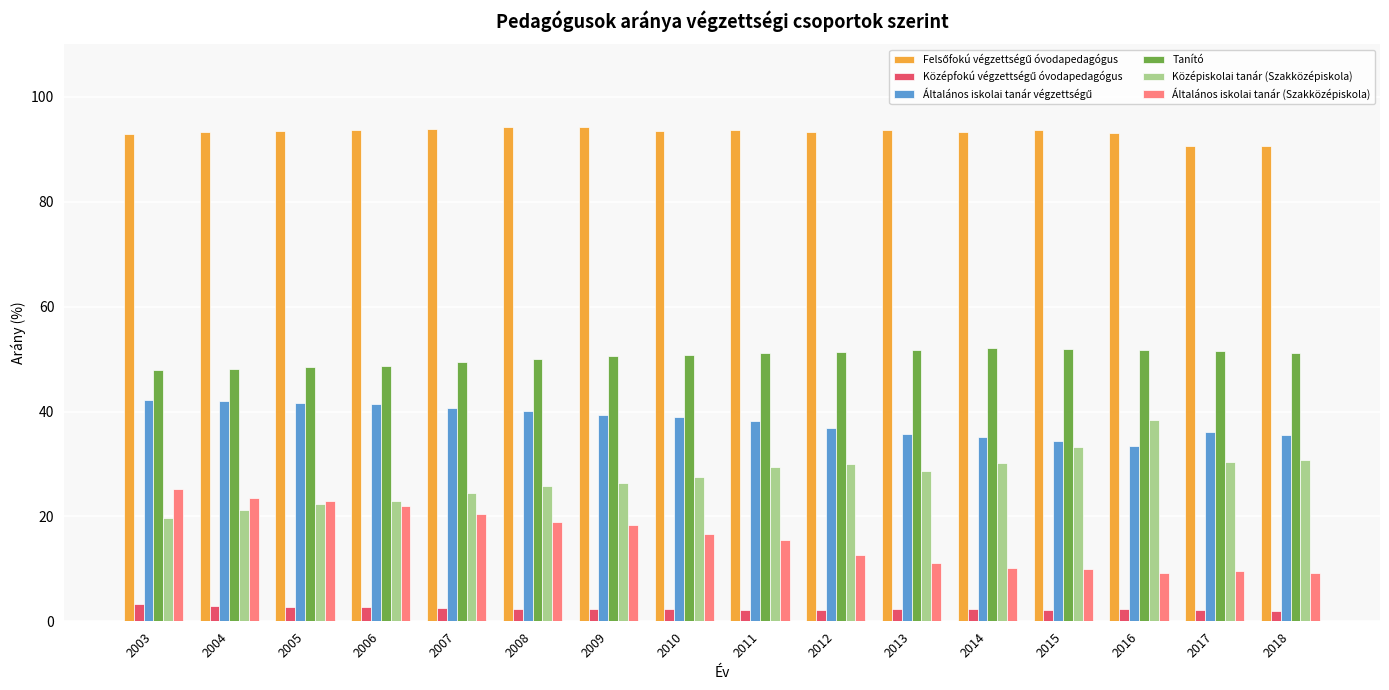

Count the number of categories in the chart.

16